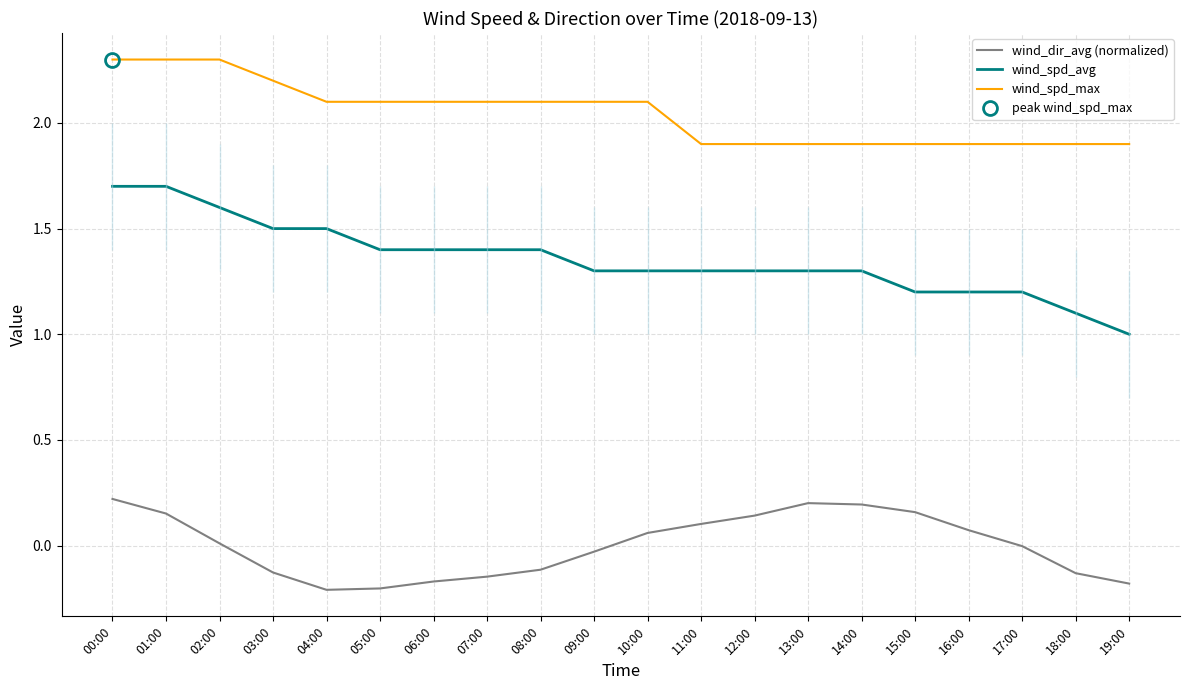

The value of wind_dir_avg (normalized) at 06:00 is -0.3. True or false?

False